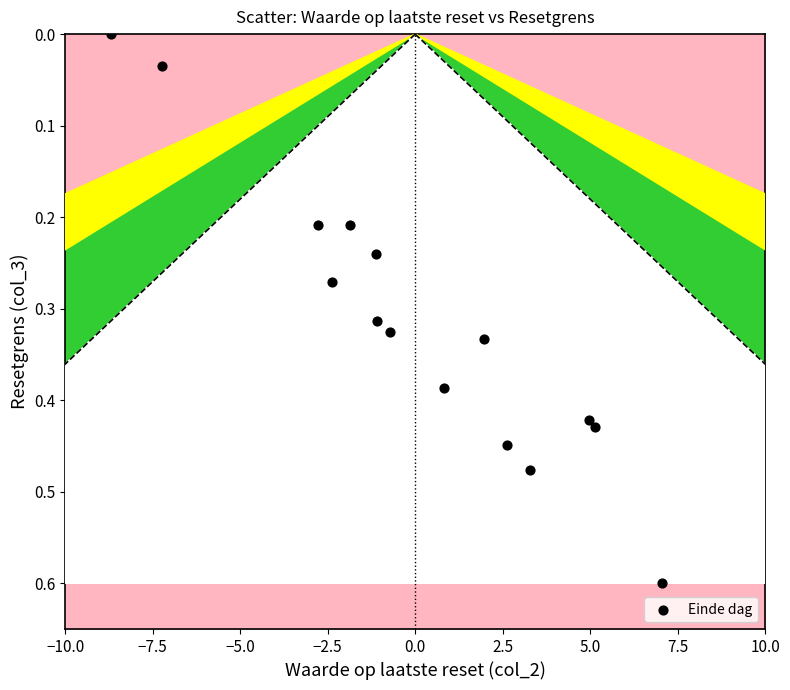

What is the range of X values (max minus min)?

15.7